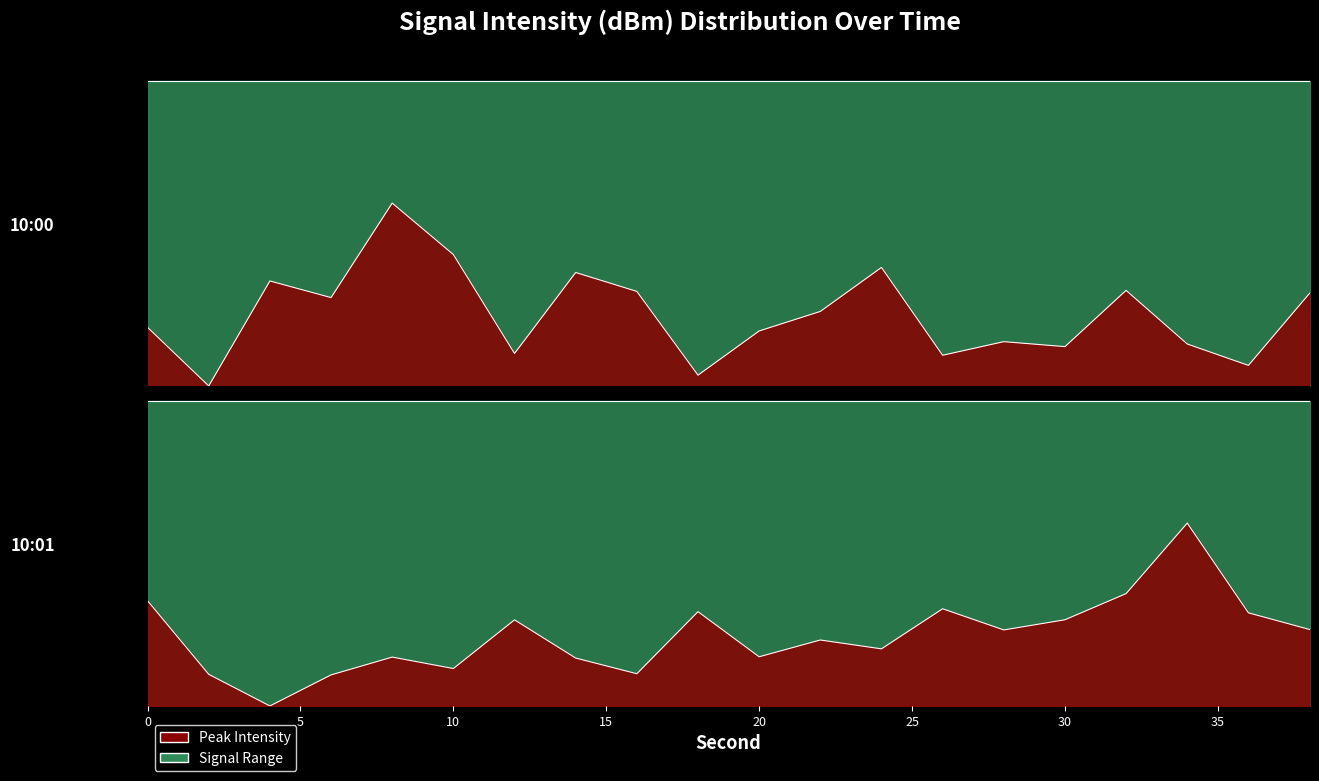

What is the difference between the values at 30 and 20?

0.1